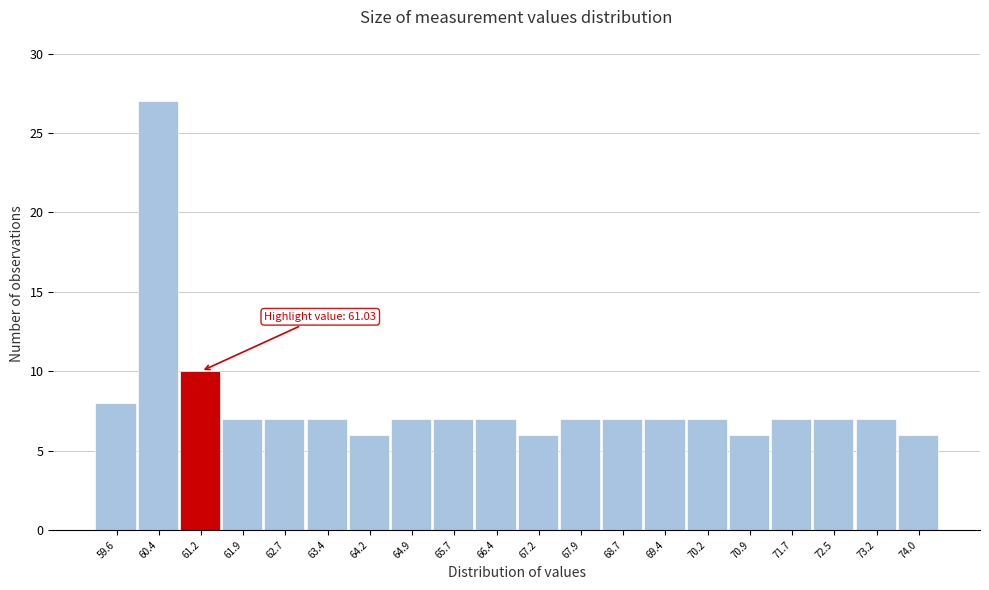

Over which range of the x-axis is the bar tallest?

60.0 to 60.8